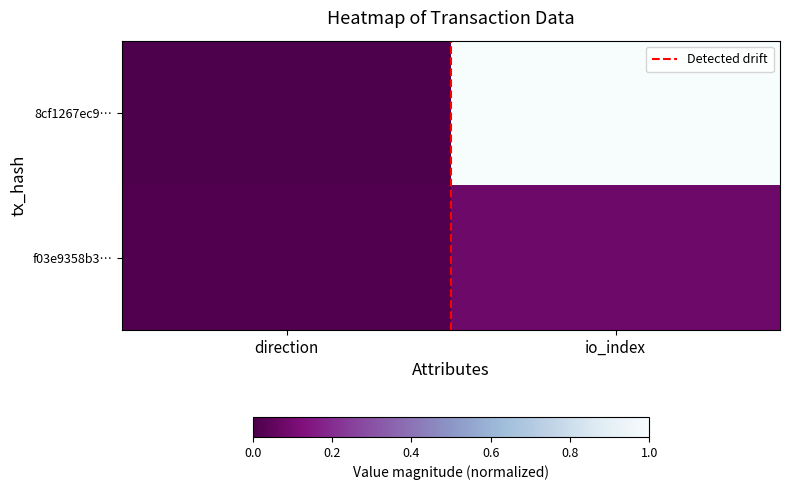

At which category is the sum across all series the highest?

io_index